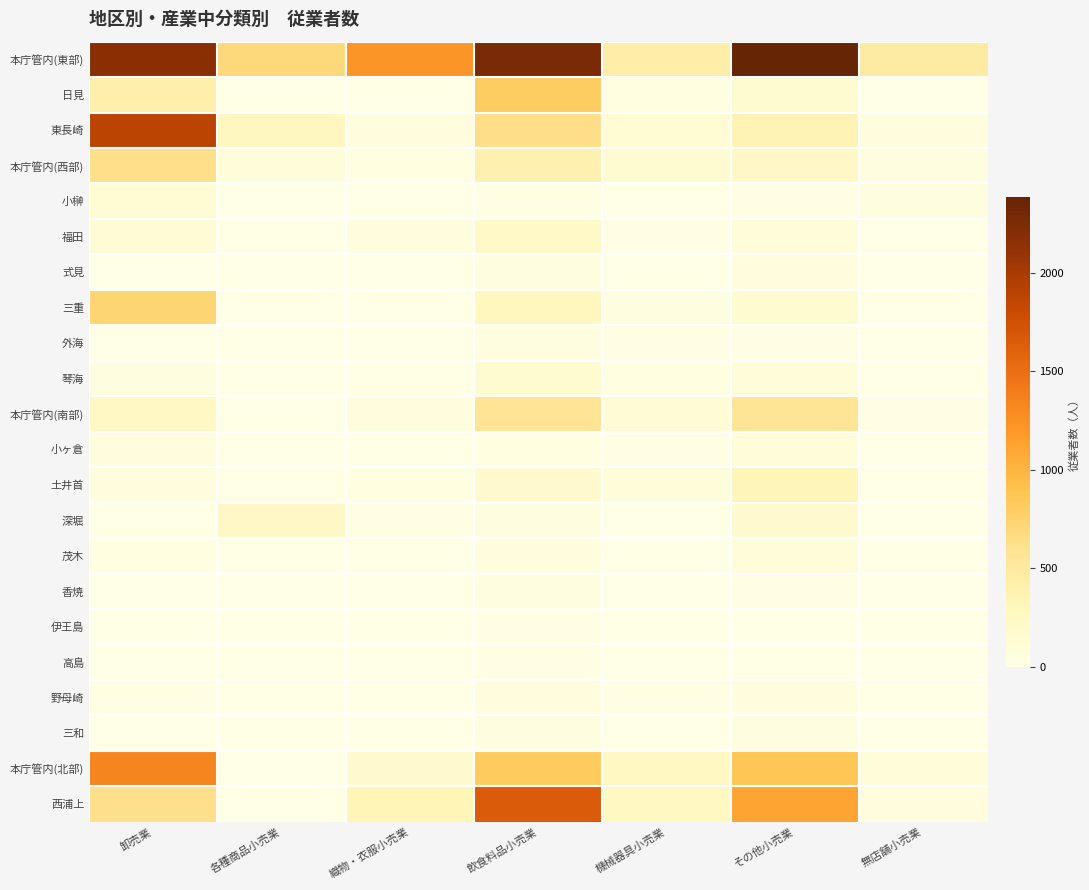

Which series has the largest total across all categories?

本庁管内(東部)